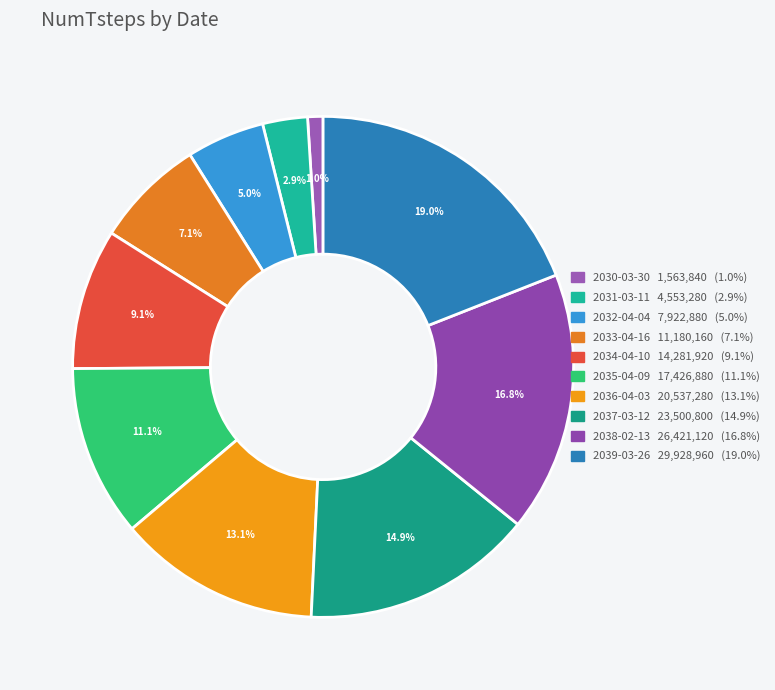

The 2032-04-04 slice represents 5% of the pie. True or false?

True